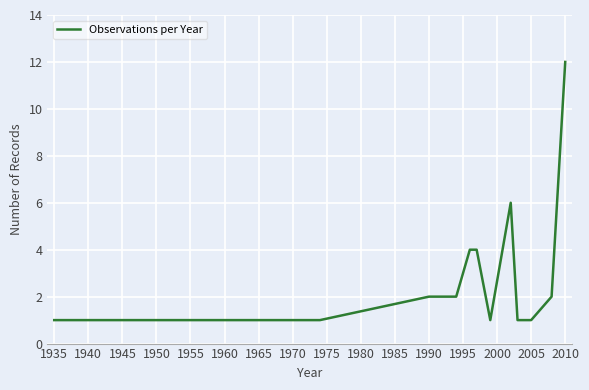

What is the greatest value displayed?

12